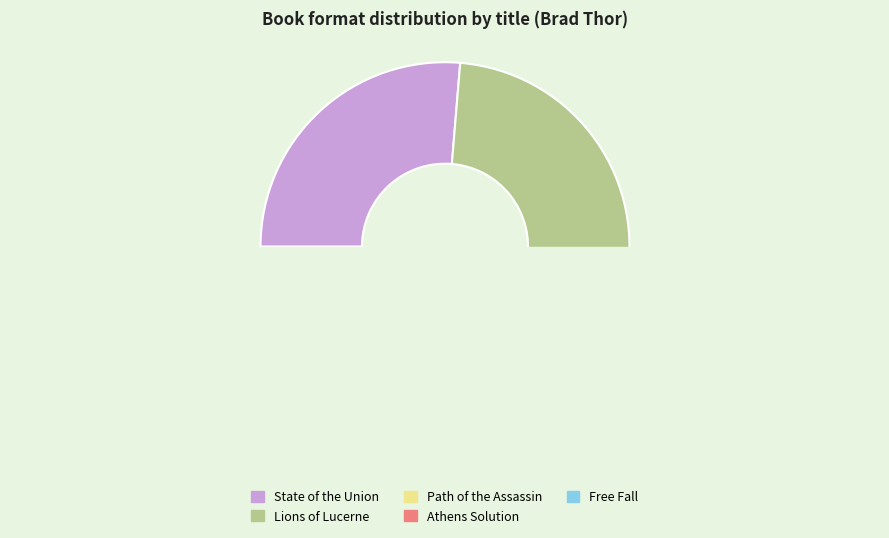

The State of the Union slice represents 16% of the pie. True or false?

False